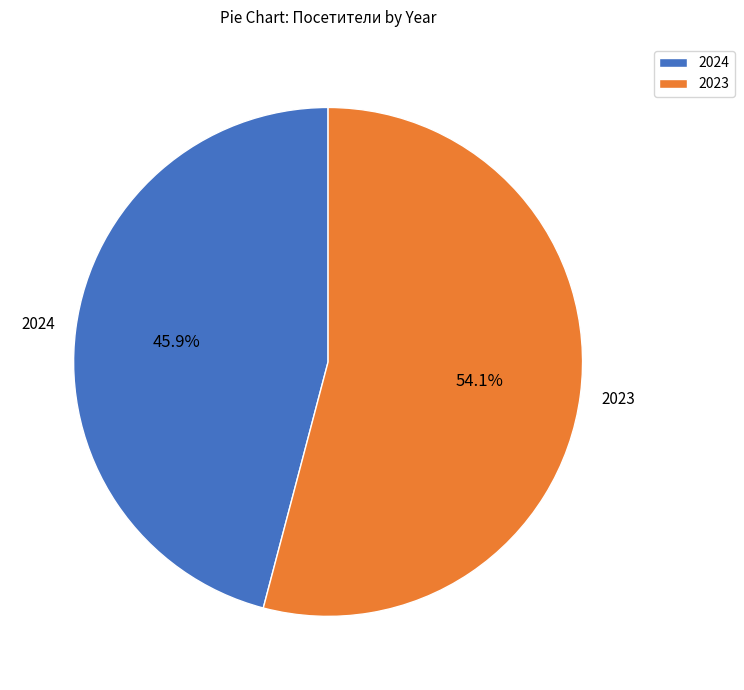

Which category has the biggest portion of the pie?

2023